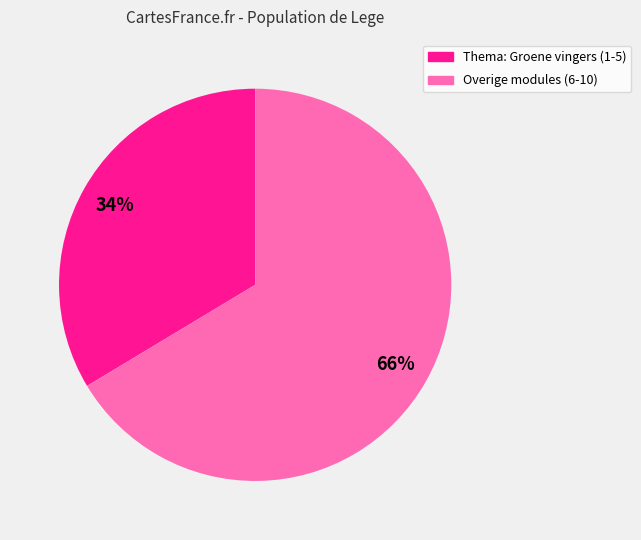

Is there any slice that represents more than half of the pie?

Yes